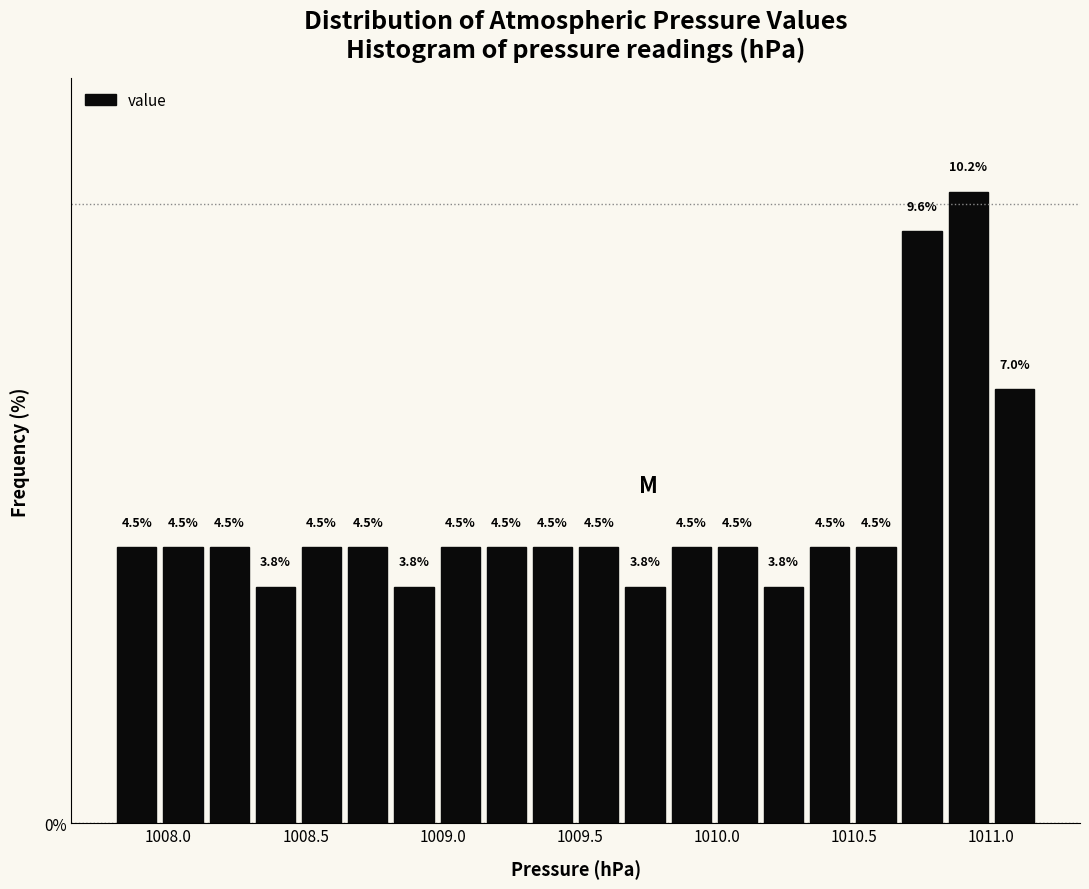

Around what value on the x-axis is the tallest bar? Give the approximate position of its centre, as read against the axis.

1010.90